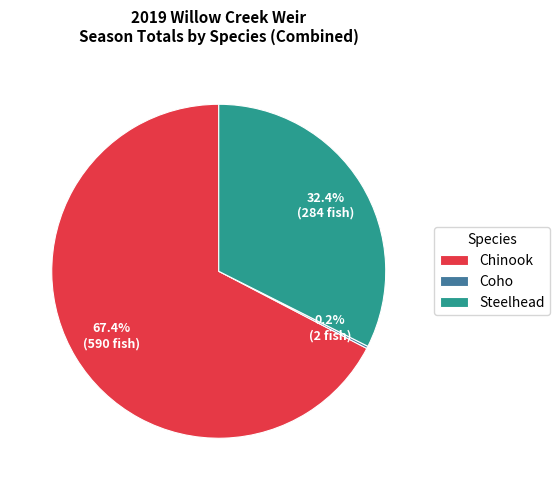

Which category has the biggest portion of the pie?

Chinook